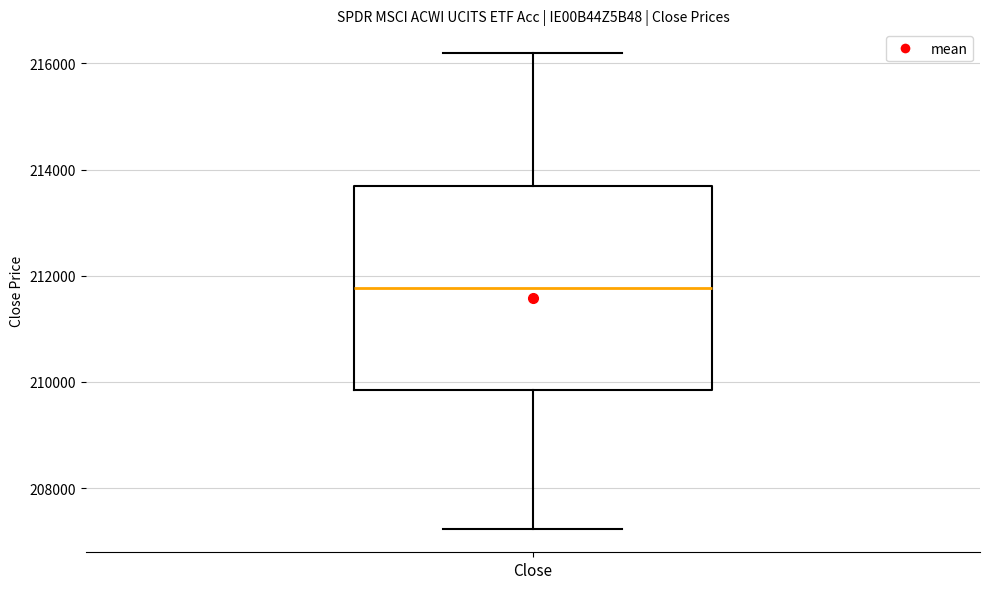

Where does the median line of the box for Close sit on the y-axis? The values are not printed on the chart, so give them approximately, as read against the axis.

211800